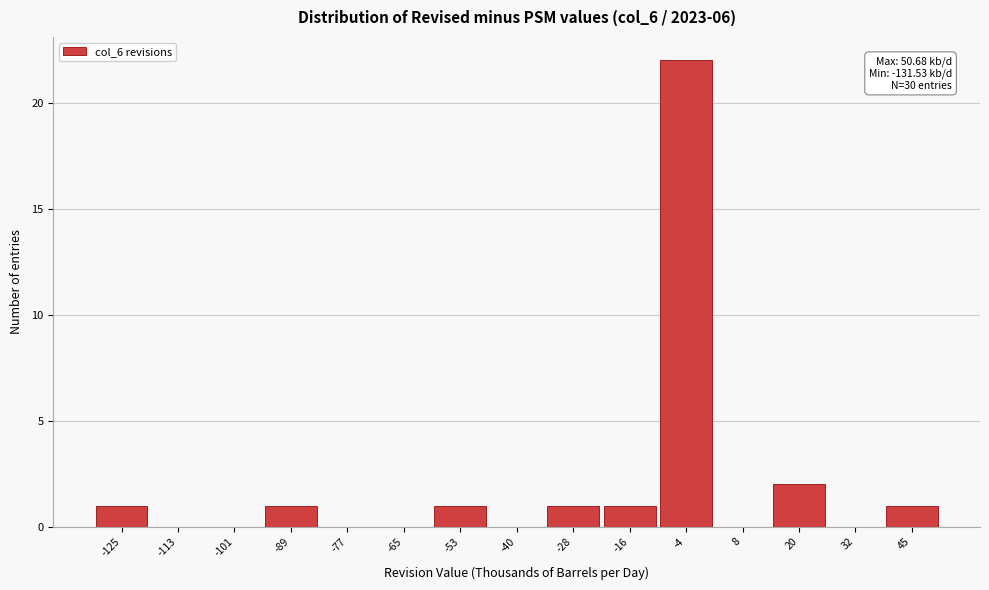

Which range on the x-axis has the tallest bar?

-10 to 2